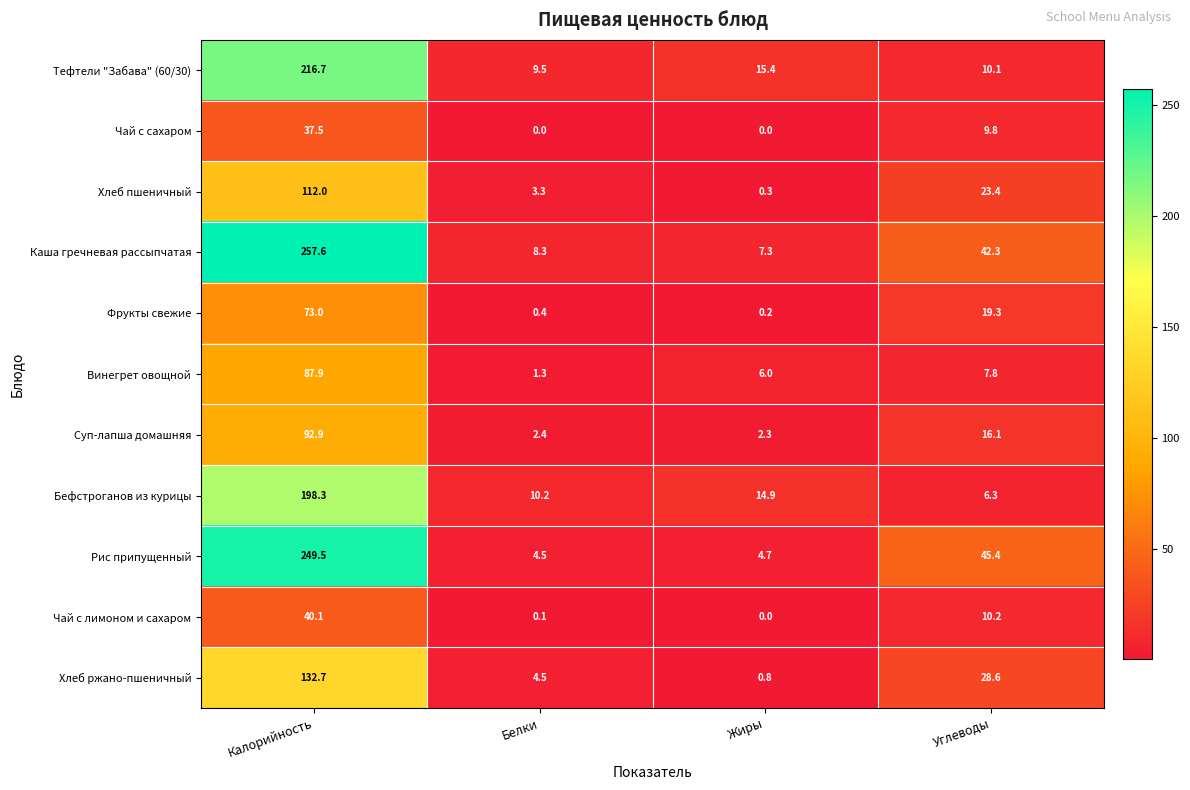

Where is Хлеб ржано-пшеничный nearest to the value 66?

Углеводы